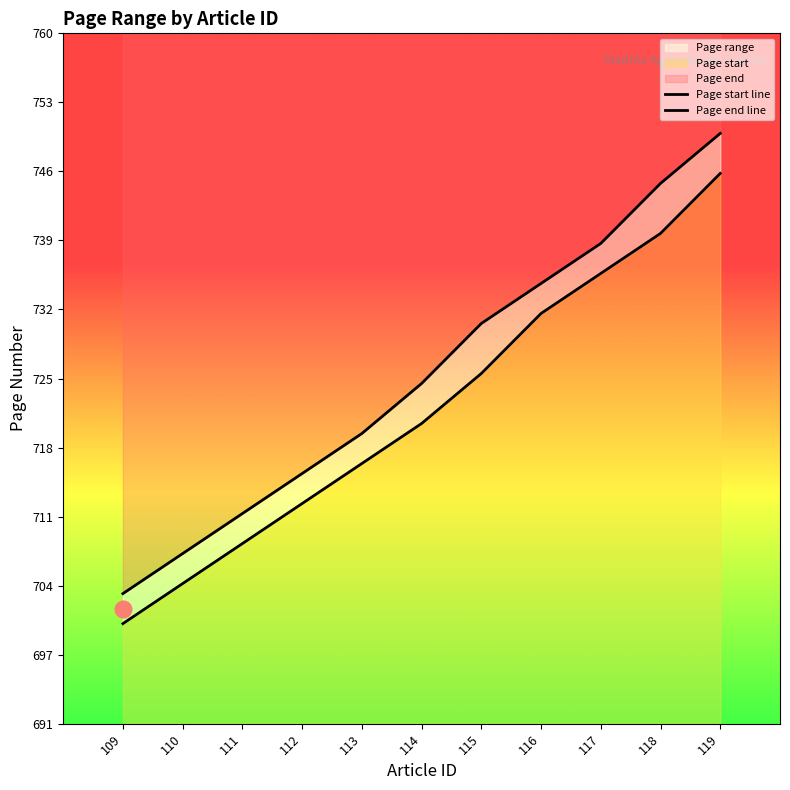

What is the maximum value shown in the chart?

750